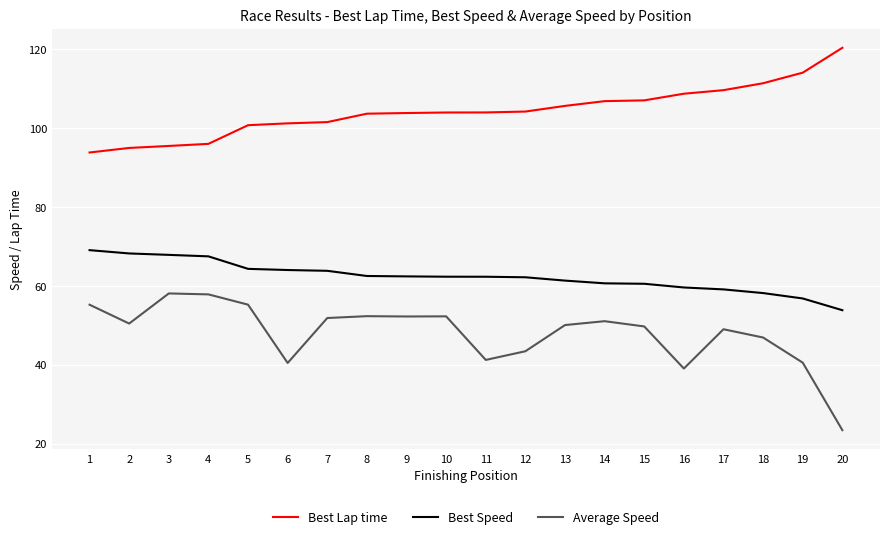

True or false: Best Lap time and Best Speed intersect in this chart.

False